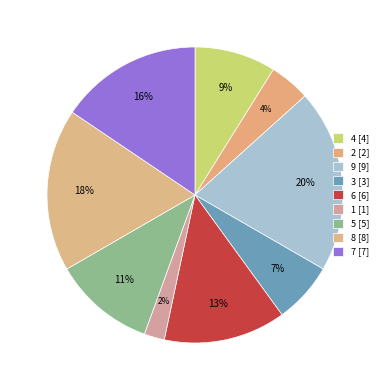

Is there a majority slice in this chart?

No